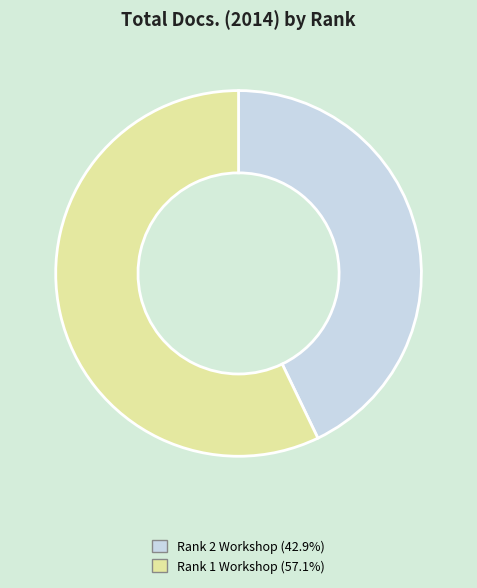

What is the ratio of the value at Rank 1 to the value at Rank 2?

1.3